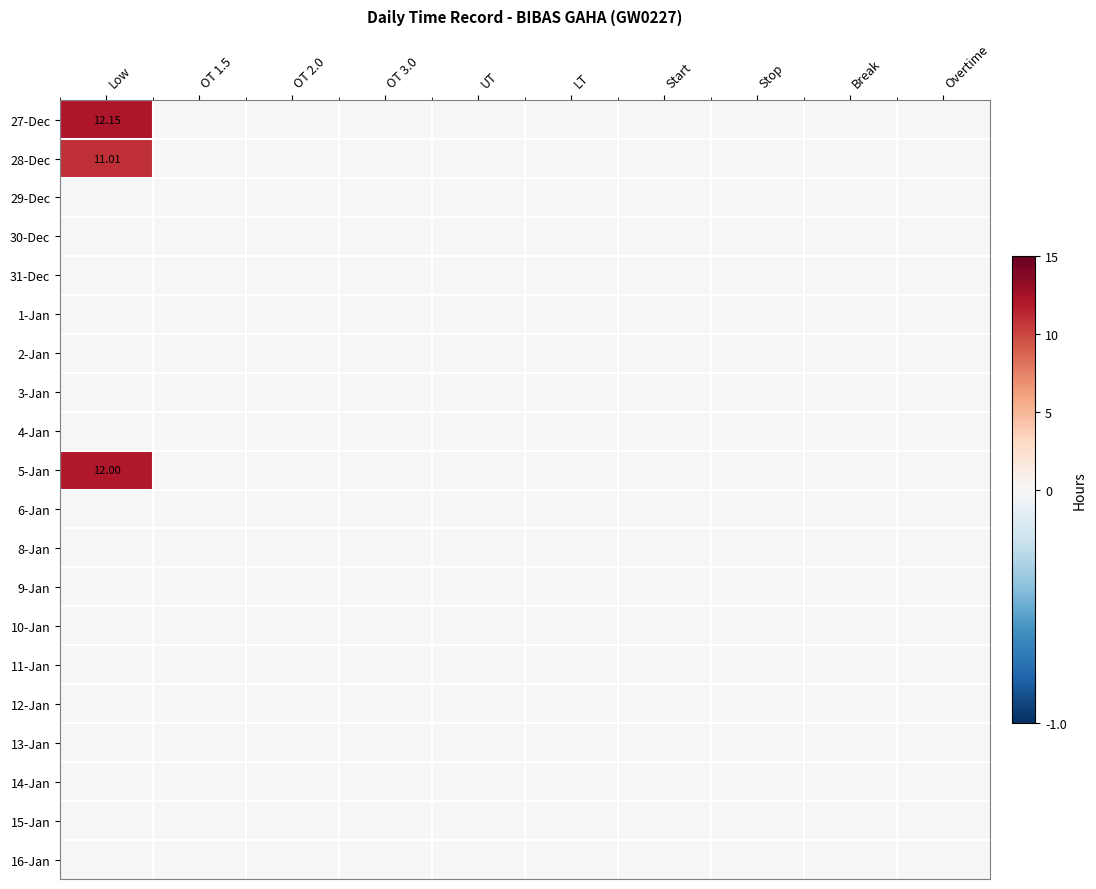

At which category is the sum across all series the highest?

Low